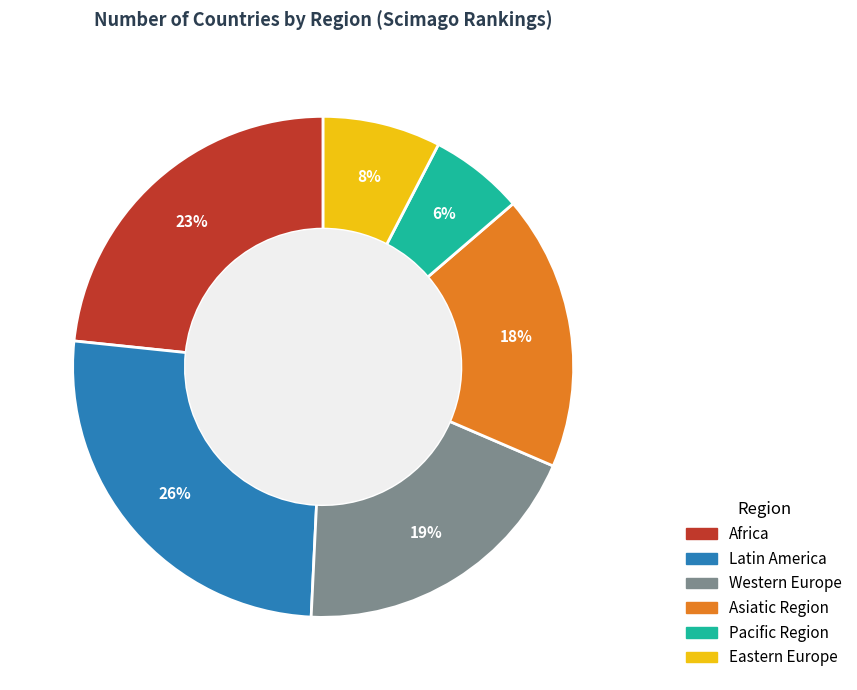

Does Eastern Europe represent more than half of the total?

No